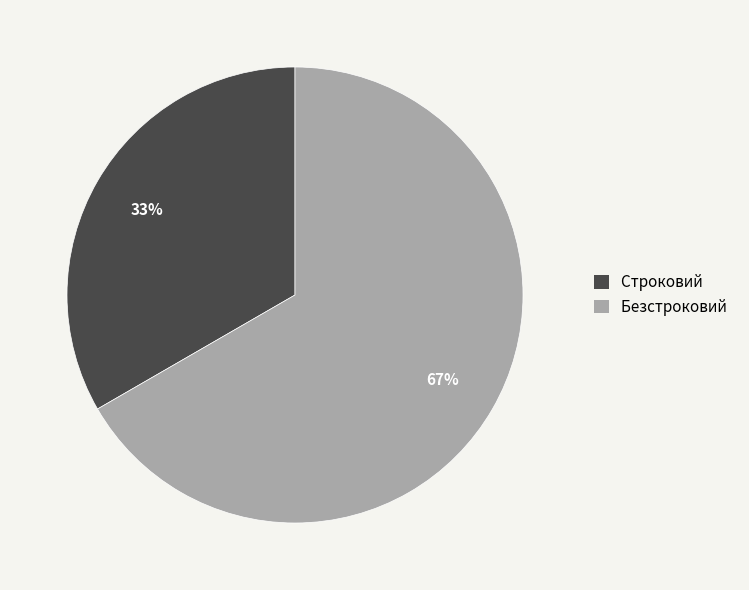

Rank the categories by value from highest to lowest.

Безстроковий, Строковий